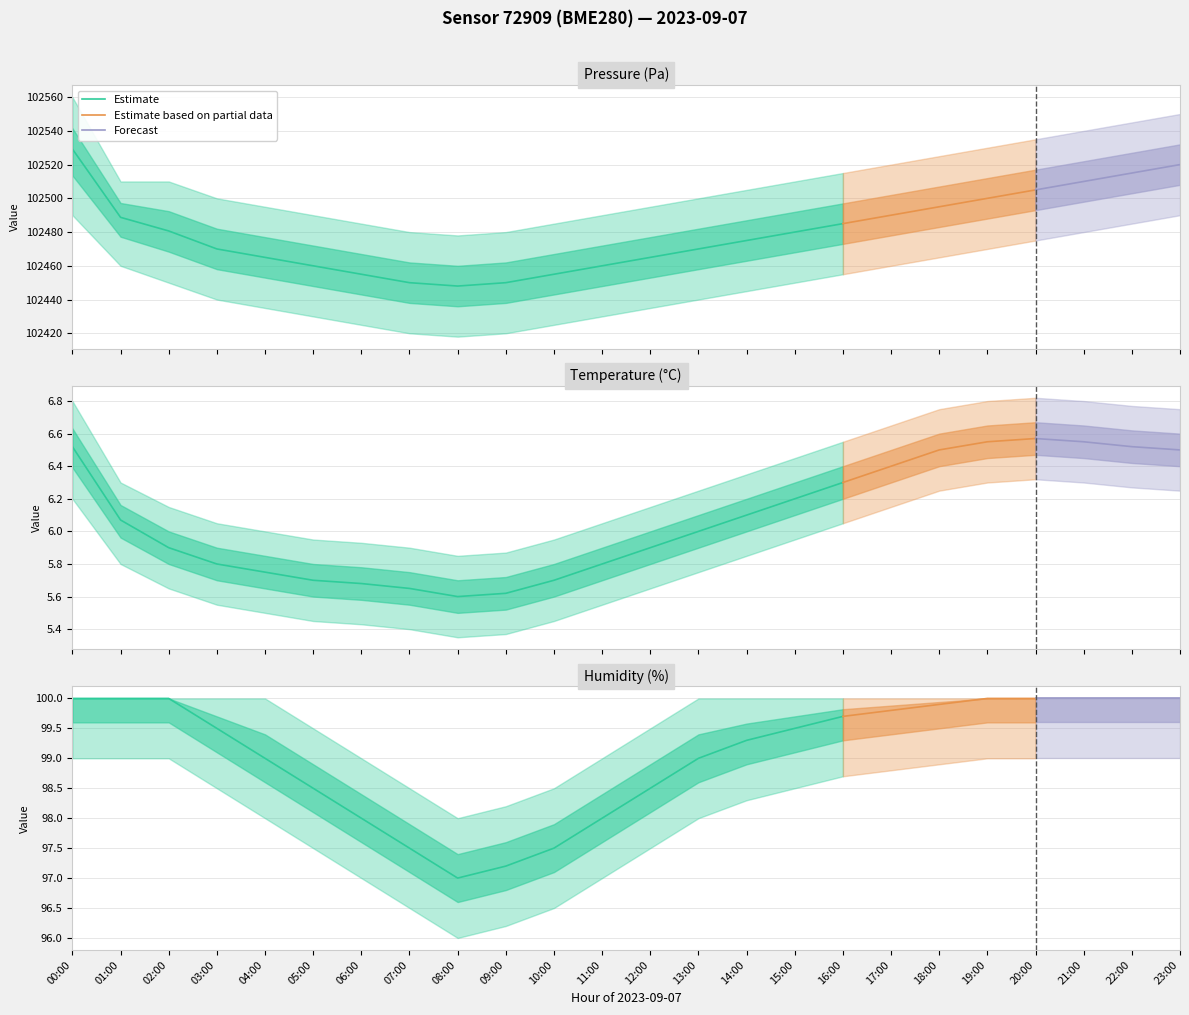

What is the sum of all humidity values?

2377.9